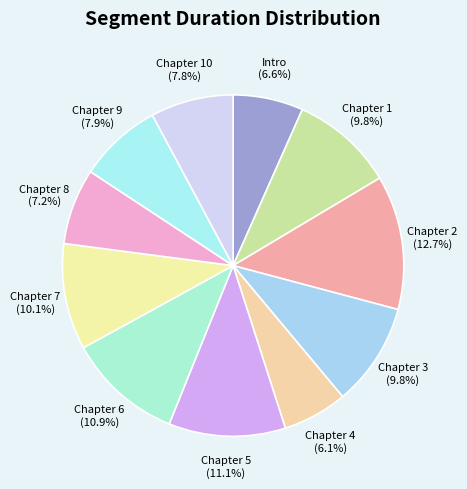

Combined, do Chapter 1 and Chapter 8 account for over 50%?

No